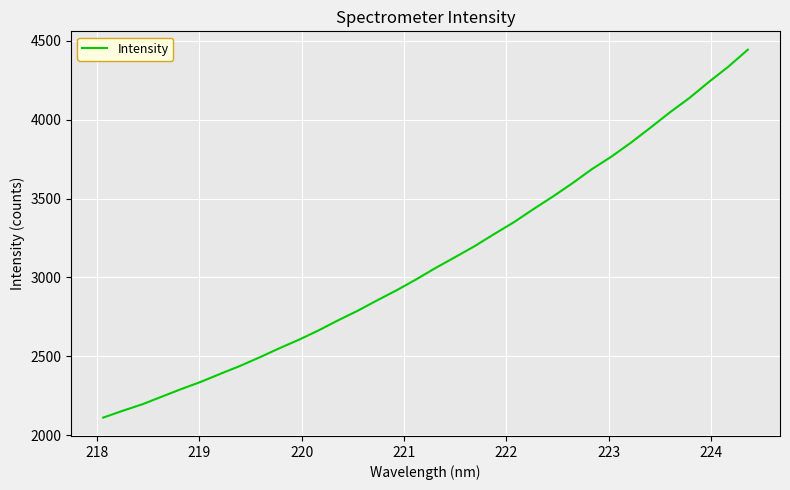

True or false: there are more than 1 points higher than both neighbors.

False